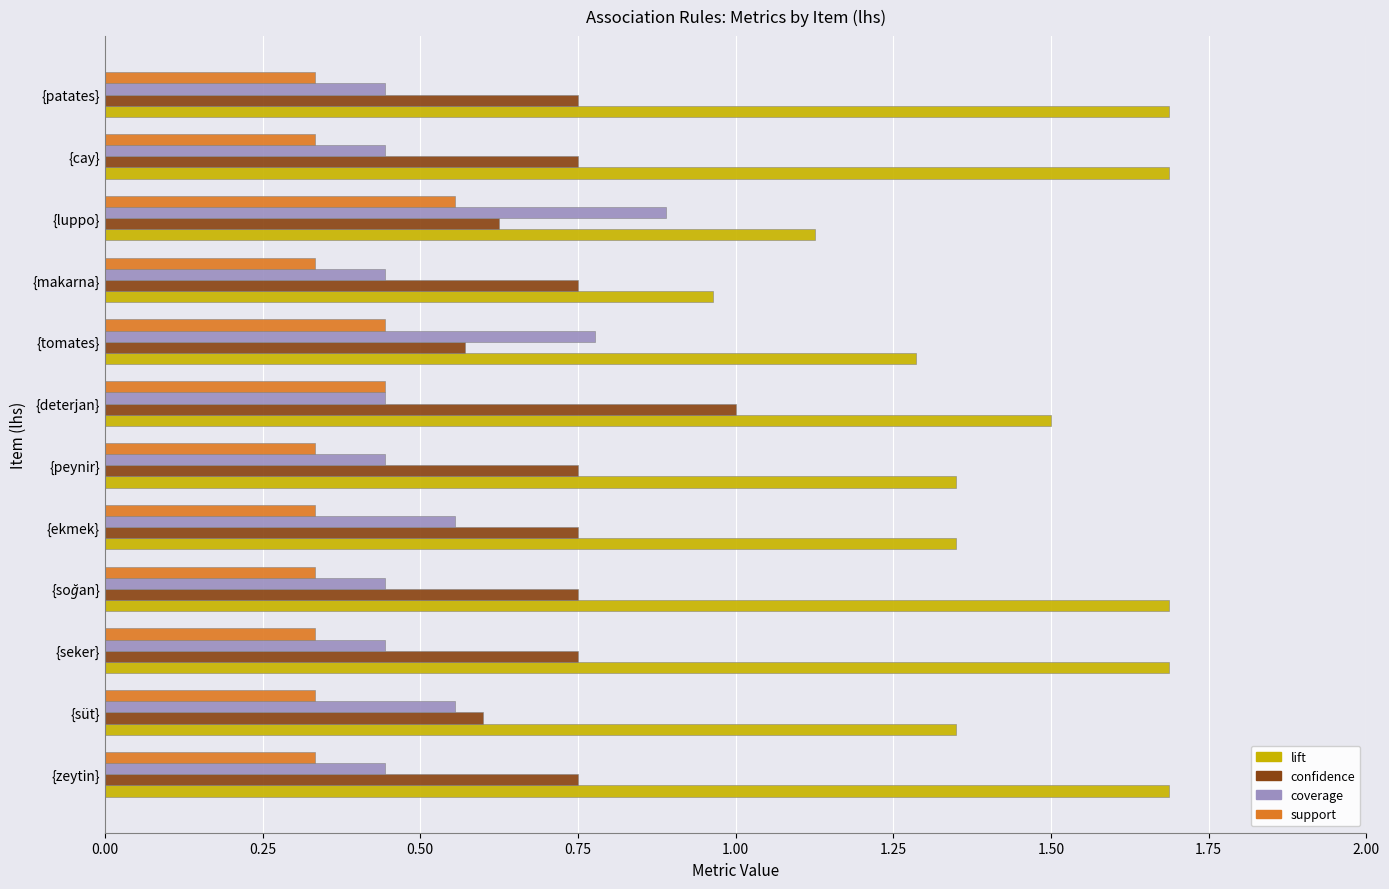

Which series has the widest spread of values?

lift